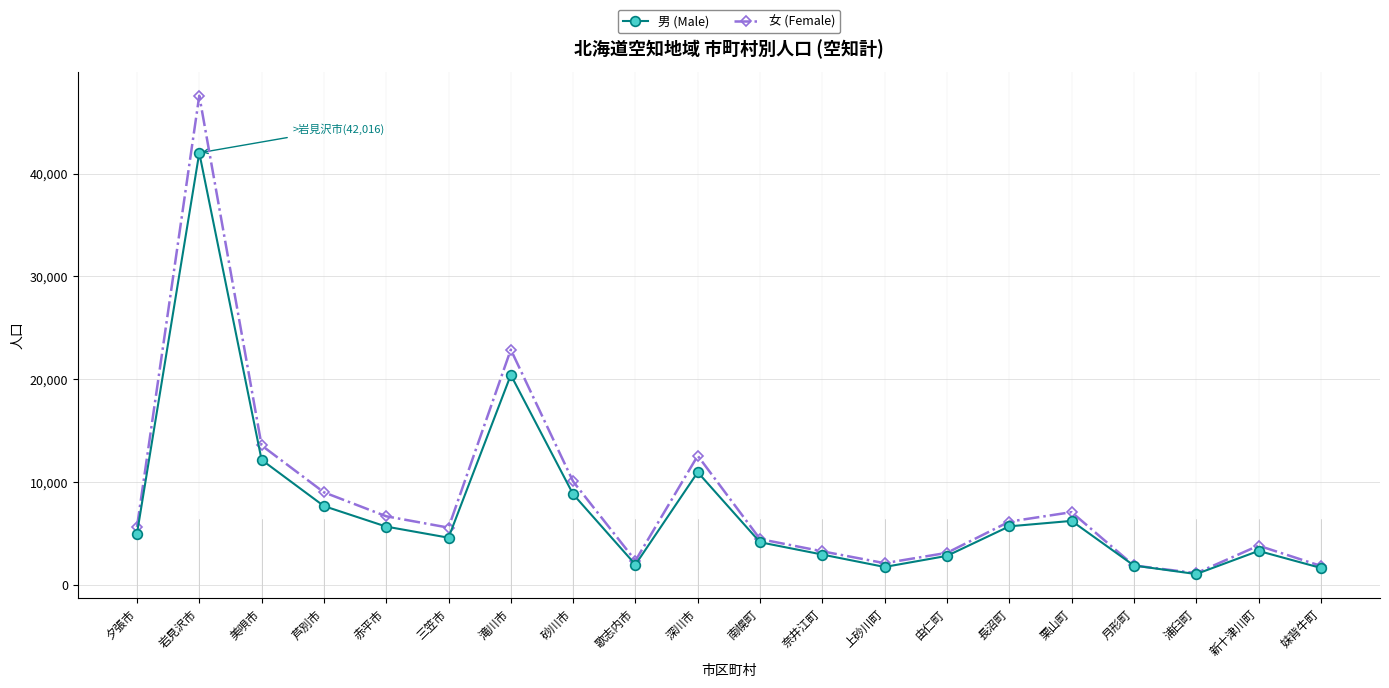

What is the label of the 17th point from the right?

芦別市